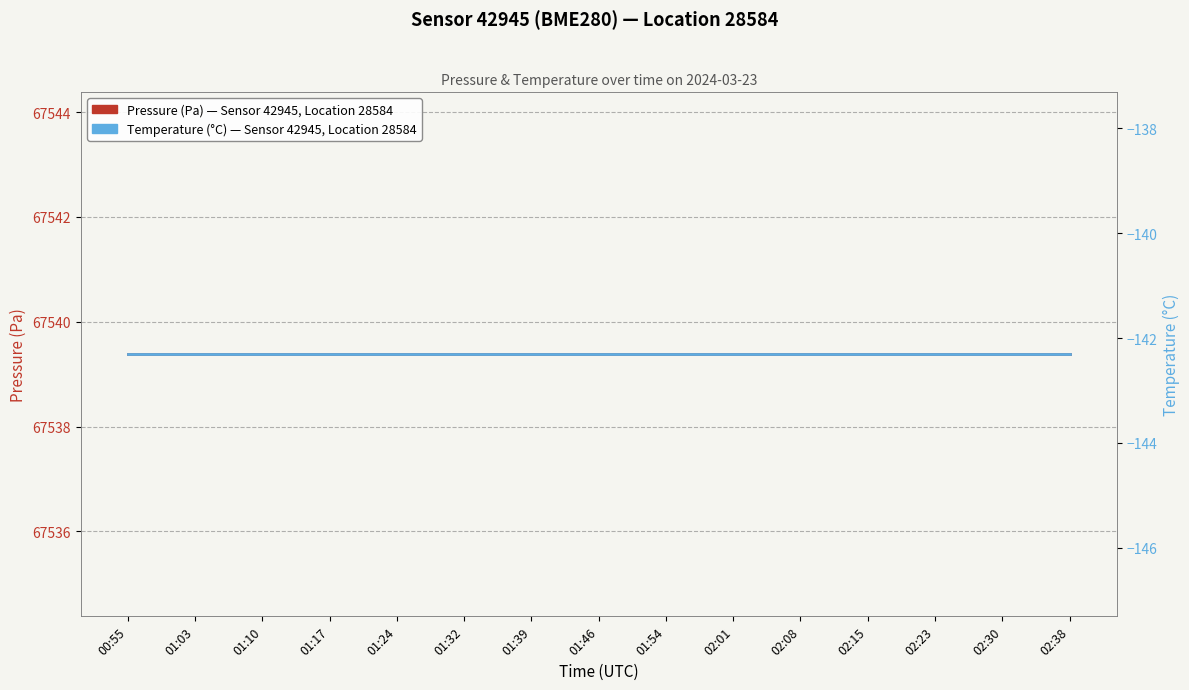

Does the chart display data point markers on the line(s)?

No